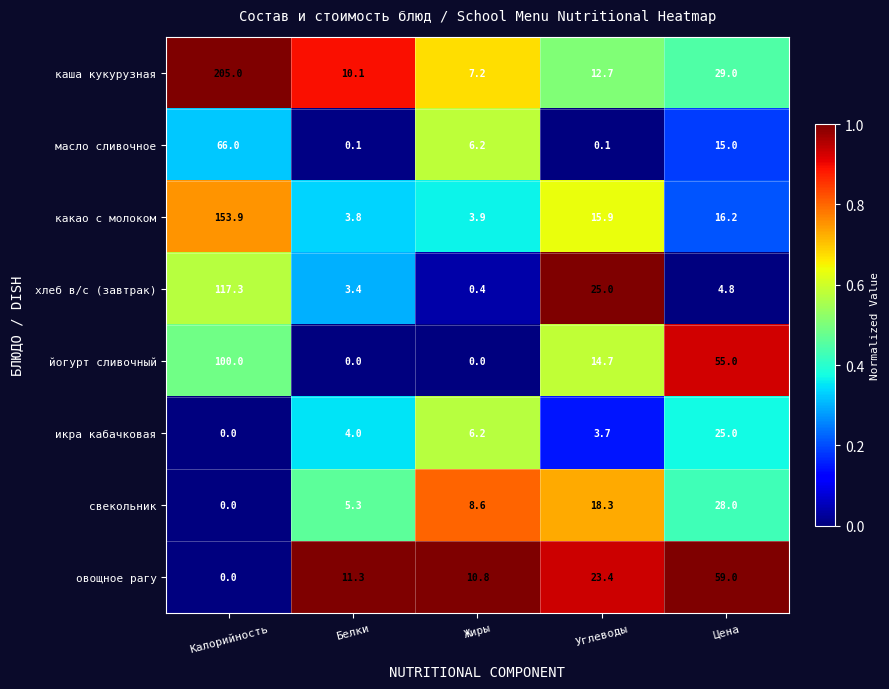

Where is йогурт сливочный nearest to the value 50?

Цена